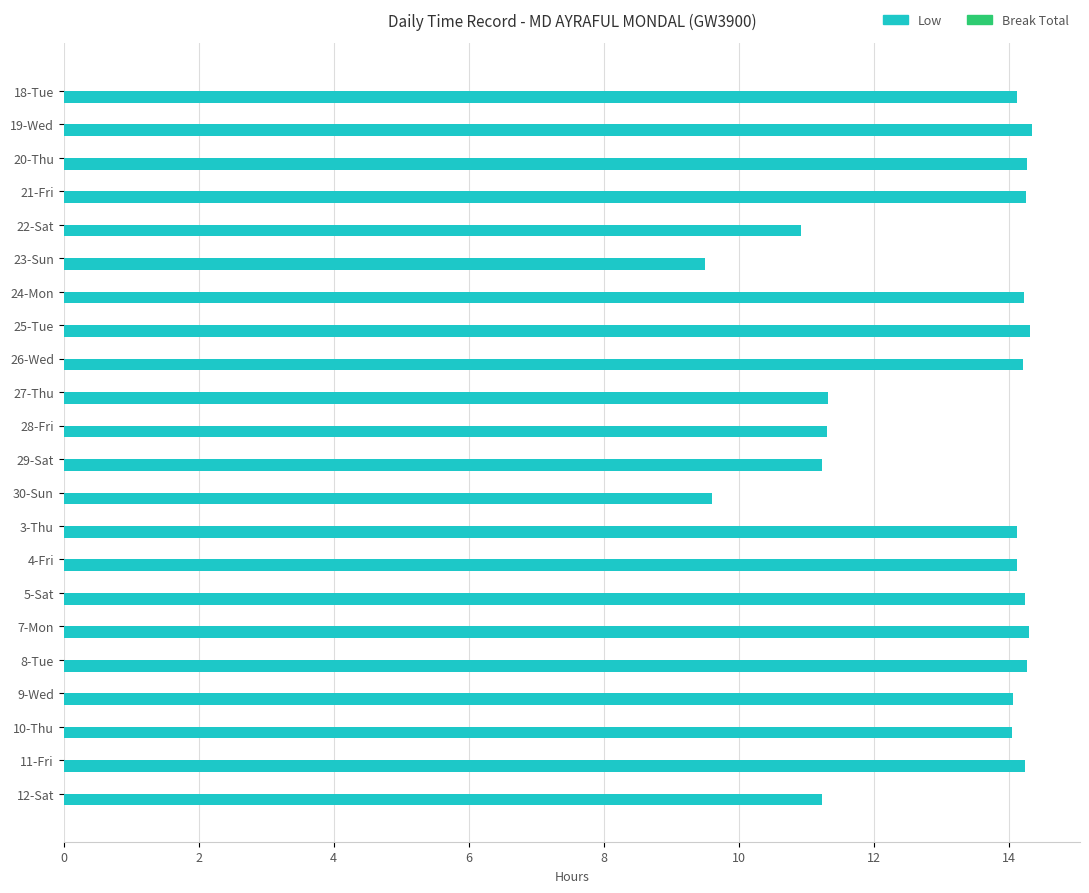

The value at 27-Thu is 17.5. True or false?

False